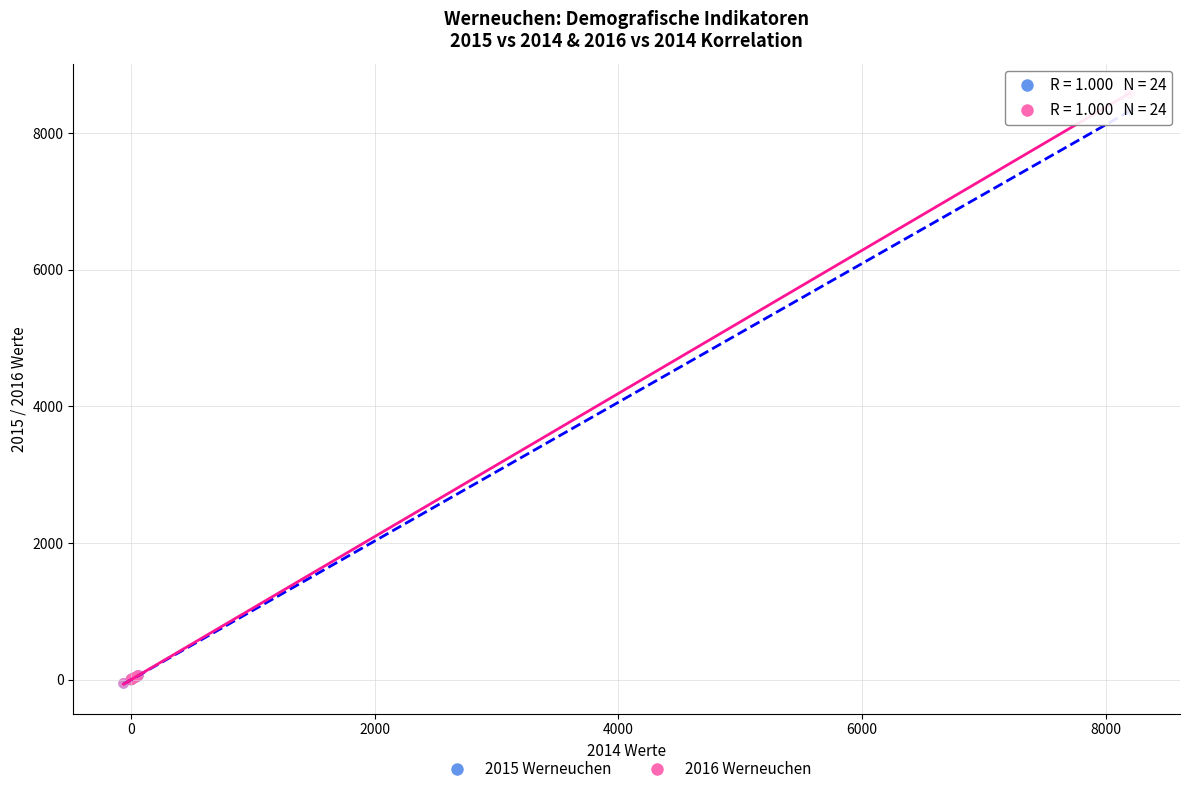

What are all the series names shown in the legend?

2015 Werneuchen, 2016 Werneuchen